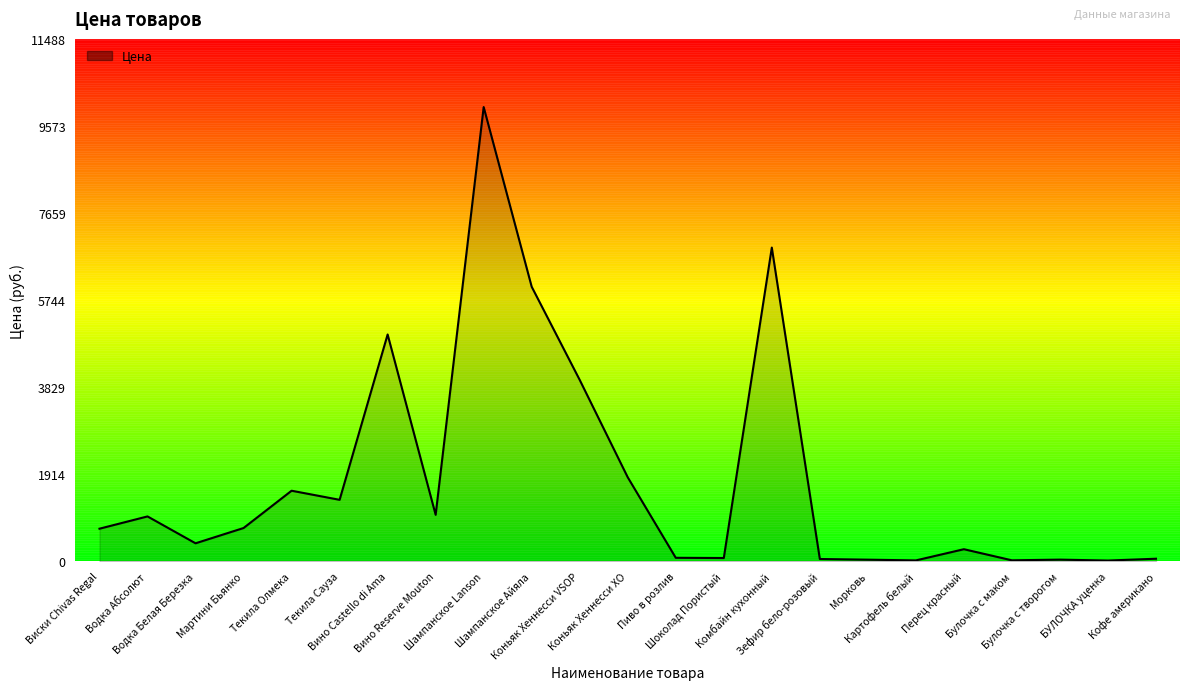

Reading left to right, extract all data points from this chart.

Виски Chivas Regal=720	Водка Абсолют=990	Водка Белая Березка=399	Мартини Бьянко=735	Текила Олмека=1555	Текила Сауза=1355	Вино Castello di Ama=4990	Вино Reserve Mouton=1025	Шампанское Lanson=9990	Шампанское Айяла=6039	Коньяк Хеннесси VSOP=3990	Коньяк Хеннесси XO=1850	Пиво в розлив=80	Шоколад Пористый=75	Комбайн кухонный=6900	Зефир бело-розовый=54	Морковь=39	Картофель белый=23	Перец красный=269	Булочка с маком=25	Булочка с творогом=40	БУЛОЧКА уценка=20	Кофе американо=60